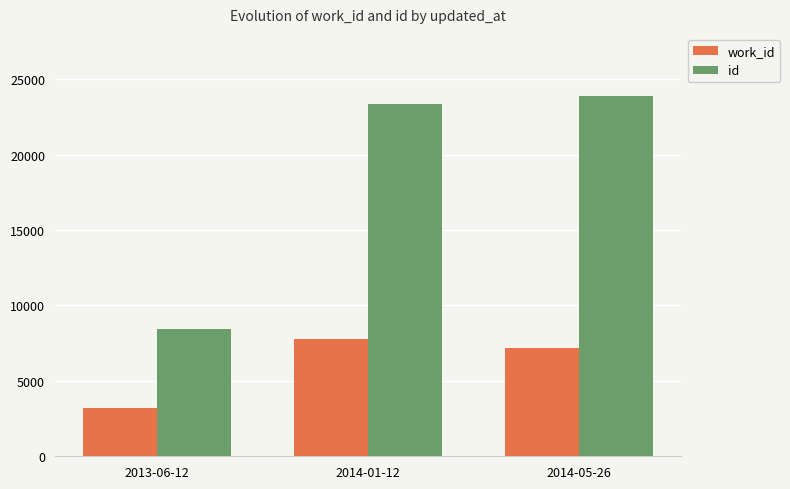

How many series are shown in this chart?

2